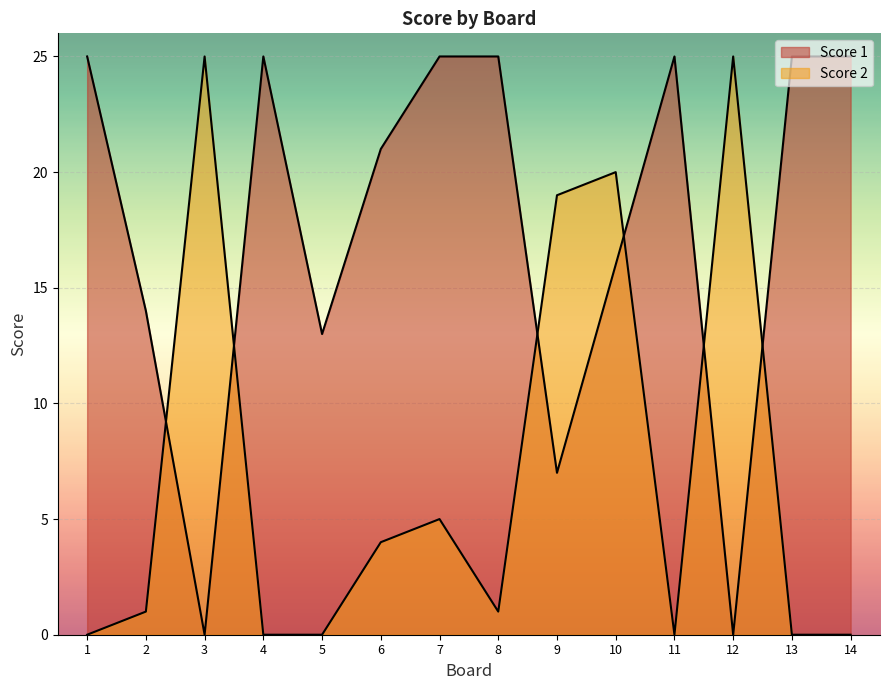

Which category has the lowest value in the Score 2 series?

1